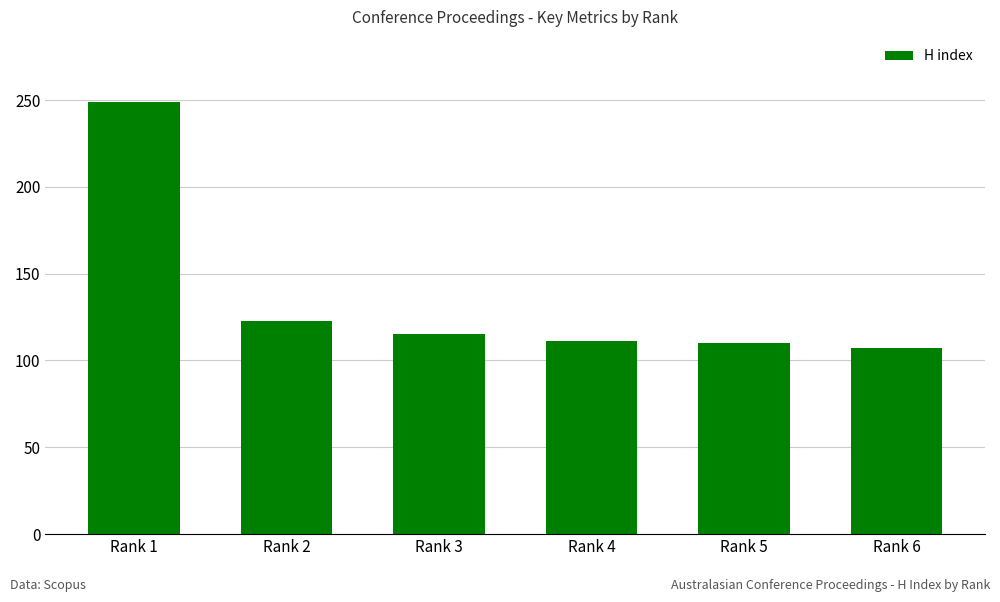

What is the sum of all values?

815